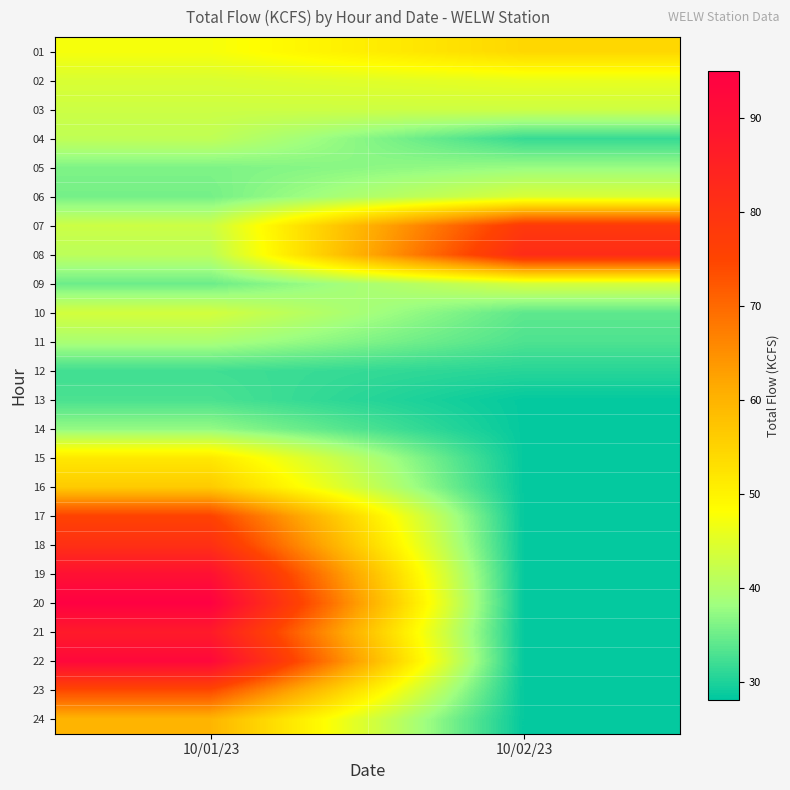

What is the greatest value displayed?

94.5